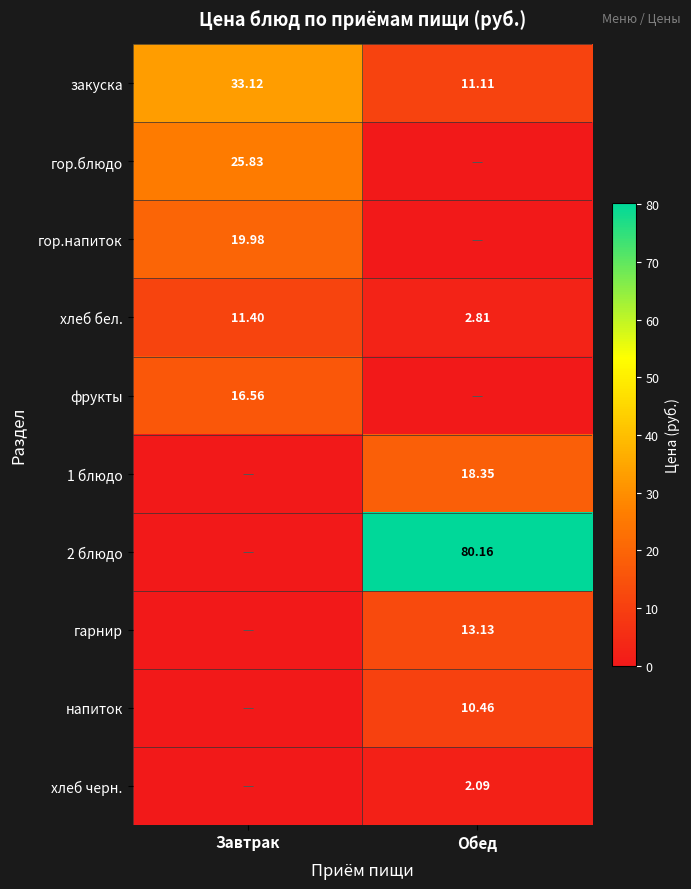

Is it true that закуска equals 33.1 at Завтрак?

True